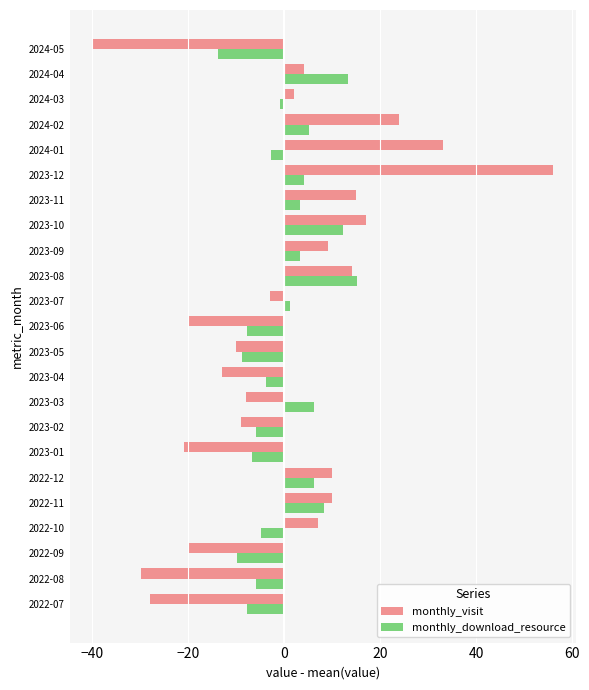

What is the total value across all series at 2022-08?

-35.7